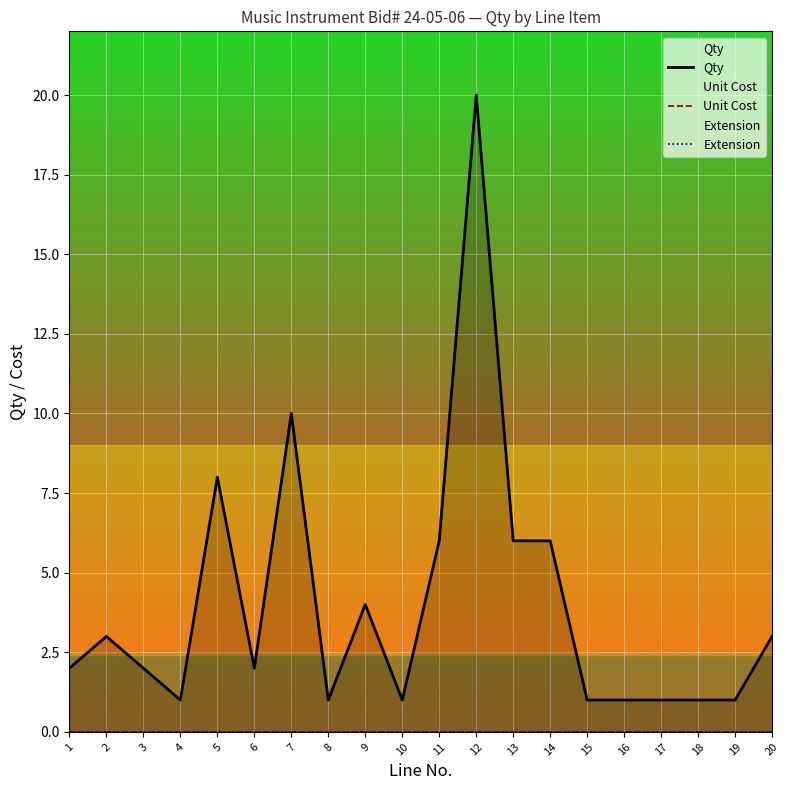

Which label corresponds to the smallest value in the chart?

1